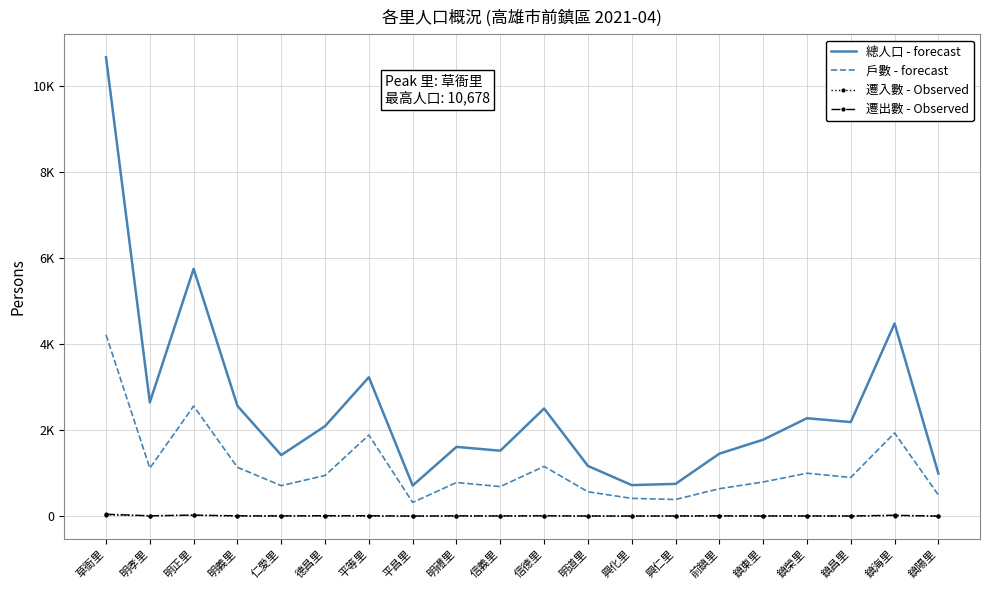

True or false: 總人口 - forecast has more than 0 points higher than both neighbors.

True